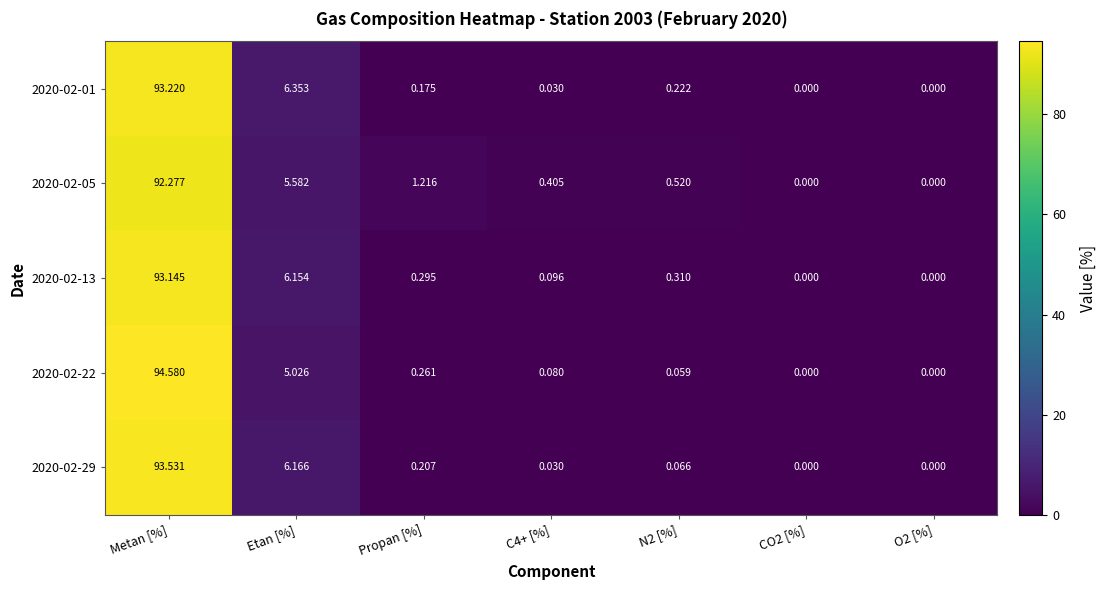

How many values in the 2020-02-13 series exceed 0?

5